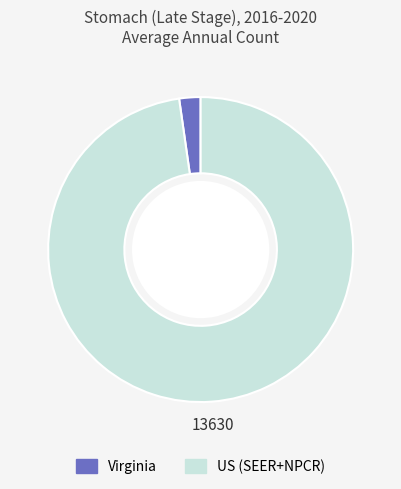

Does US (SEER+NPCR) account for over 50% of the chart?

Yes